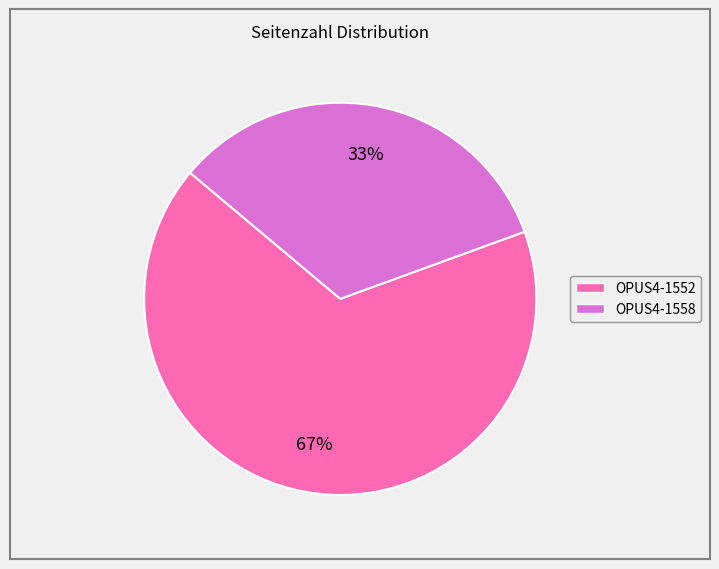

To the nearest percent, what is the combined percentage of OPUS4-1552 and OPUS4-1558?

100%